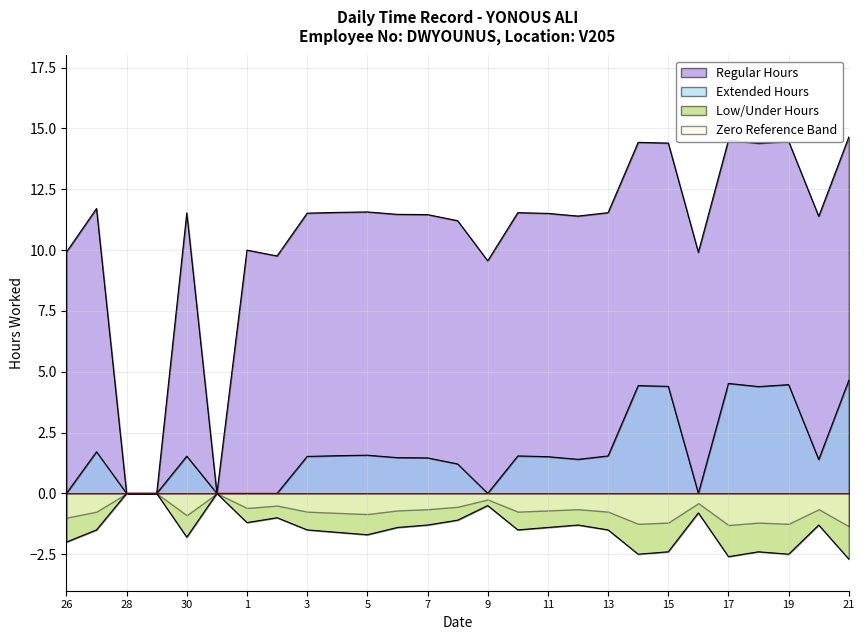

True or false: Extended Hours and Regular Hours cross at least once.

False